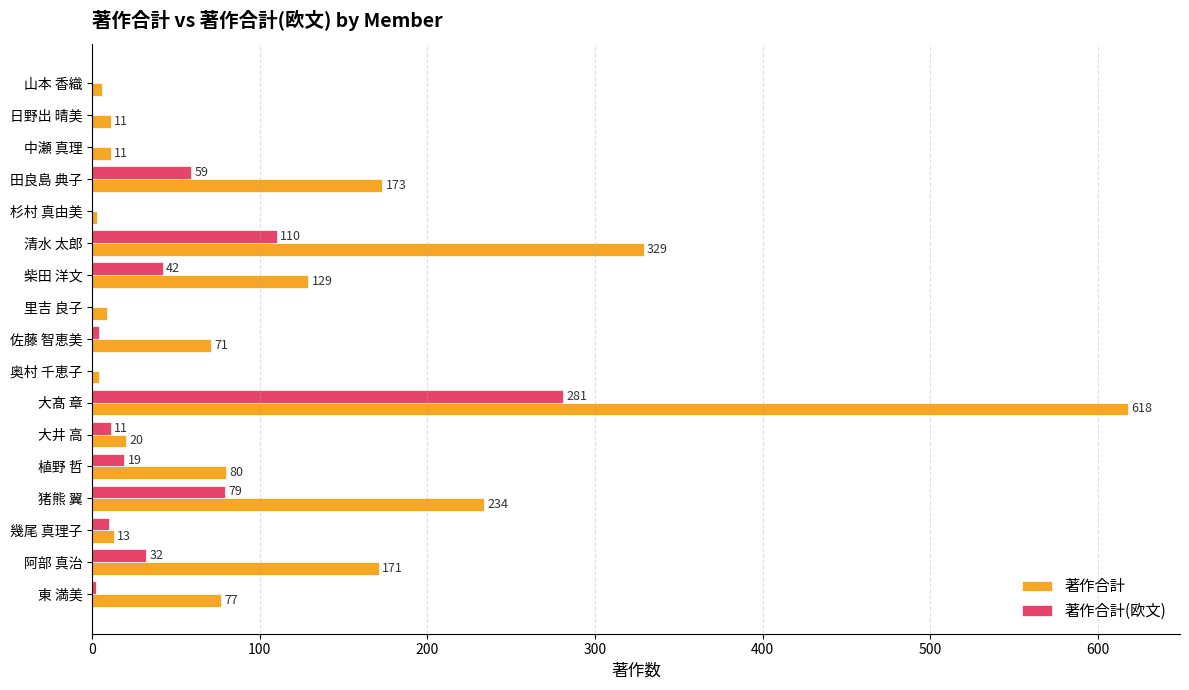

Between 大髙 章 and 里吉 良子, which series saw the biggest shift?

著作合計